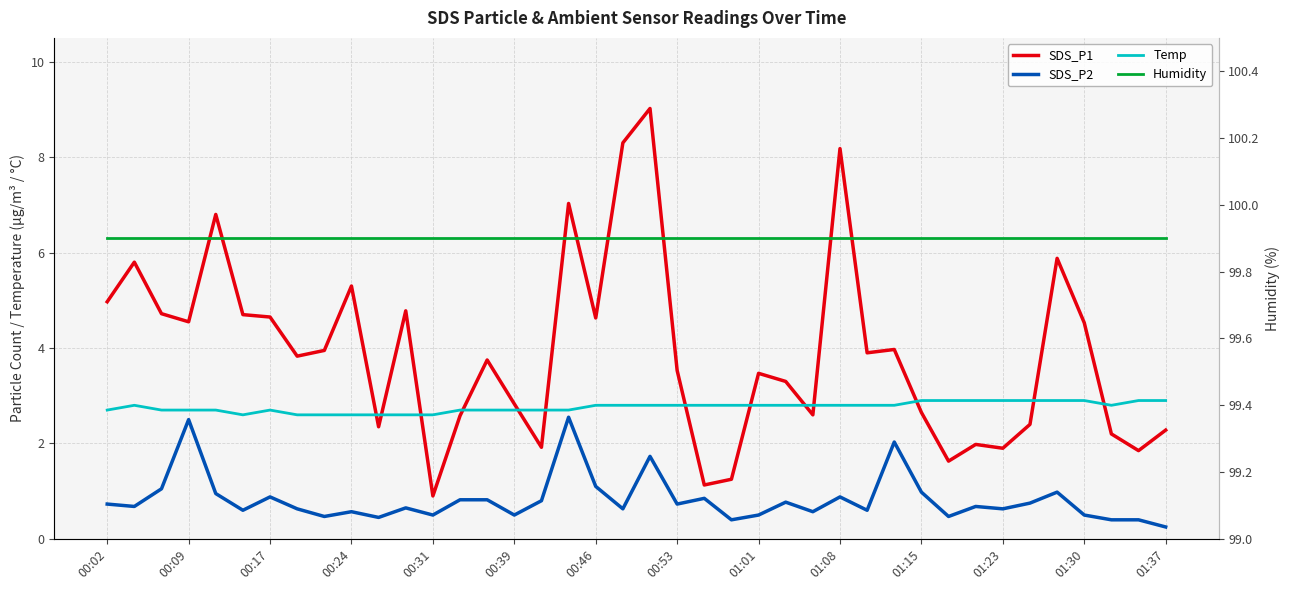

True or false: SDS_P1 and SDS_P2 cross at least once.

False